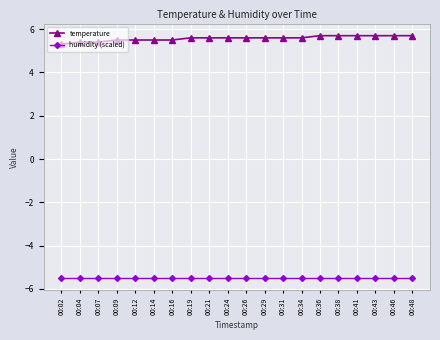

Reading right to left, transcribe all the data shown in this chart.

temperature: 5.7	5.7	5.7	5.7	5.7	5.7	5.6	5.6	5.6	5.6	5.6	5.6	5.6	5.5	5.5	5.5	5.5	5.4	5.4	5.3
humidity (scaled): -5.5	-5.5	-5.5	-5.5	-5.5	-5.5	-5.5	-5.5	-5.5	-5.5	-5.5	-5.5	-5.5	-5.5	-5.5	-5.5	-5.5	-5.5	-5.5	-5.5